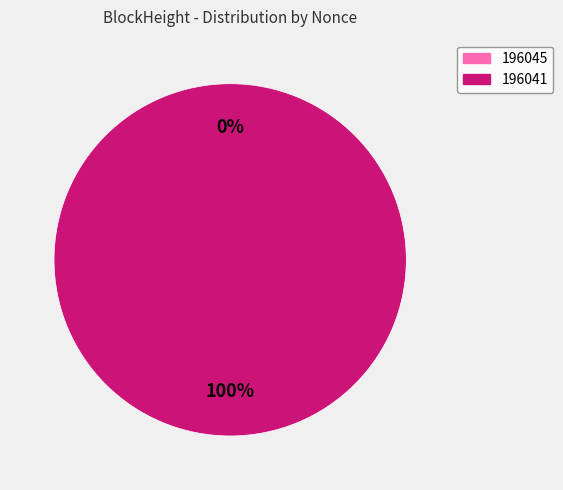

Between 196045 and 196041, which is larger?

196041